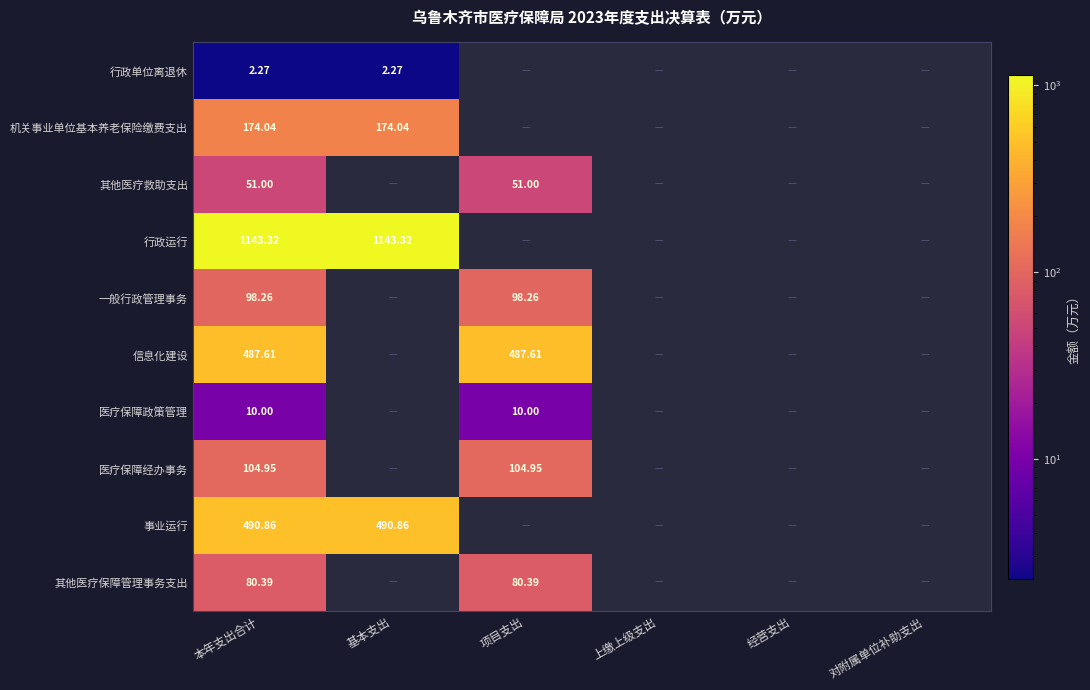

What is the smallest value displayed?

2.3